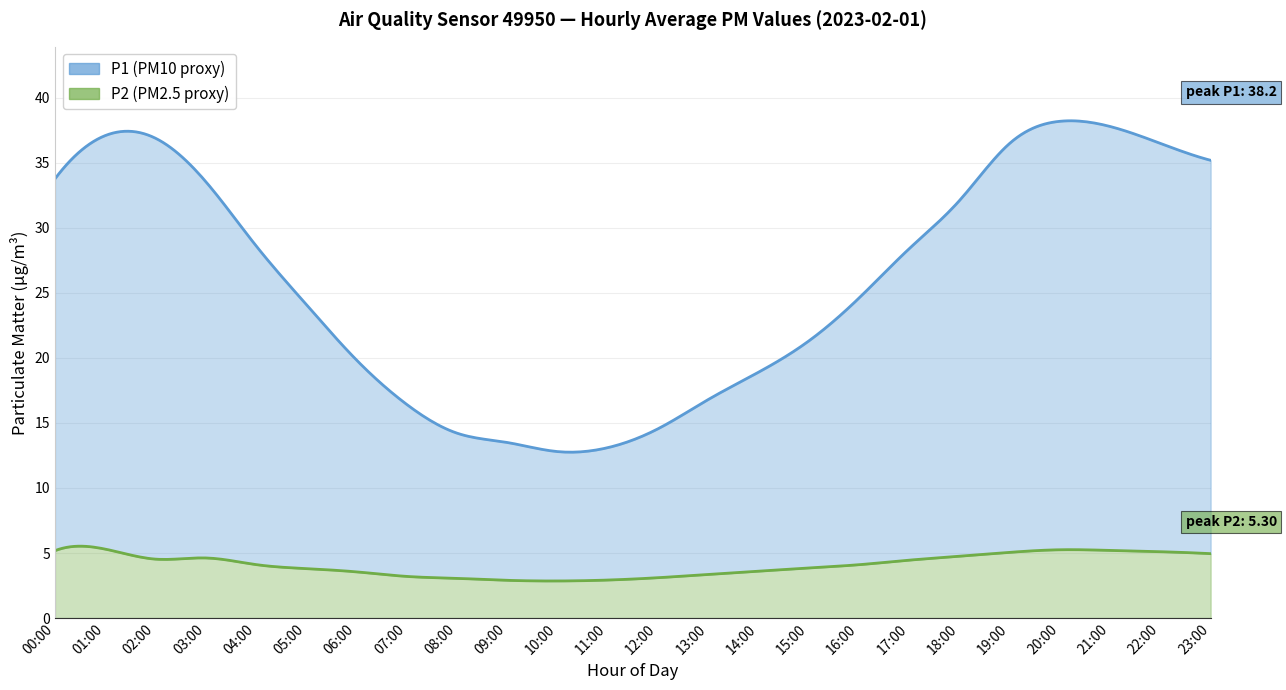

What is the value of the P1 point at the 12th from the left?

13.1